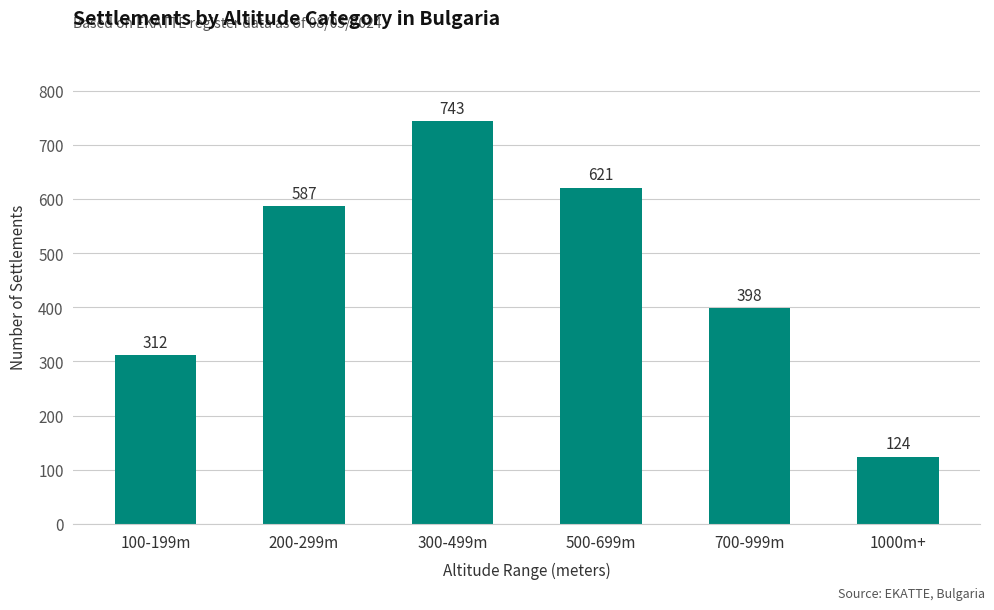

Between 100-199m and 300-499m, which is larger?

300-499m